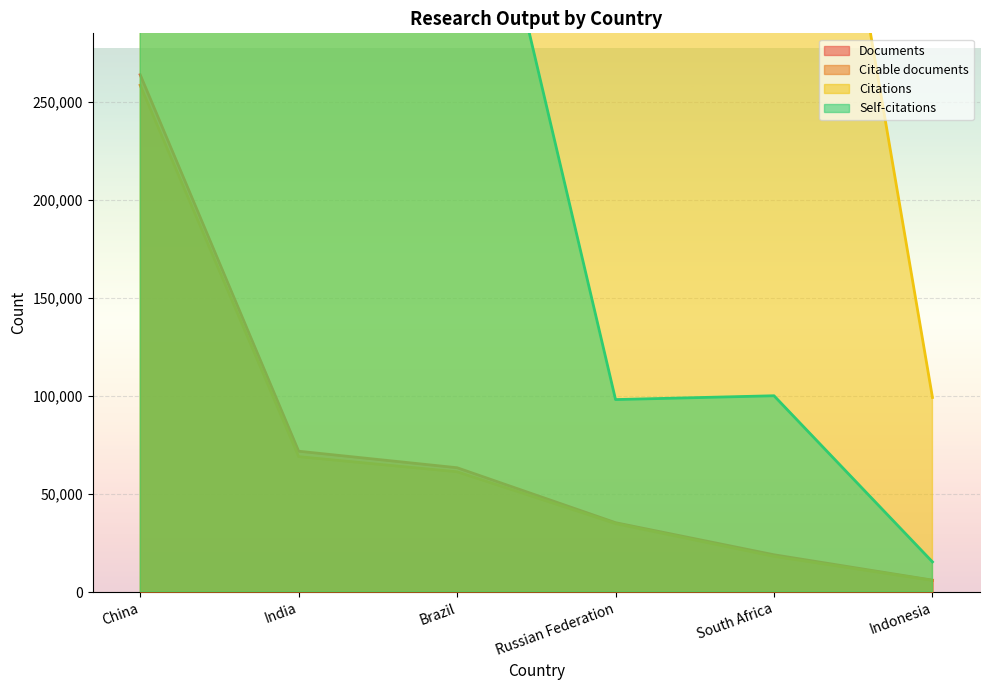

Rank the series by their maximum value, from lowest to highest.

Citable documents, Documents, Self-citations, Citations